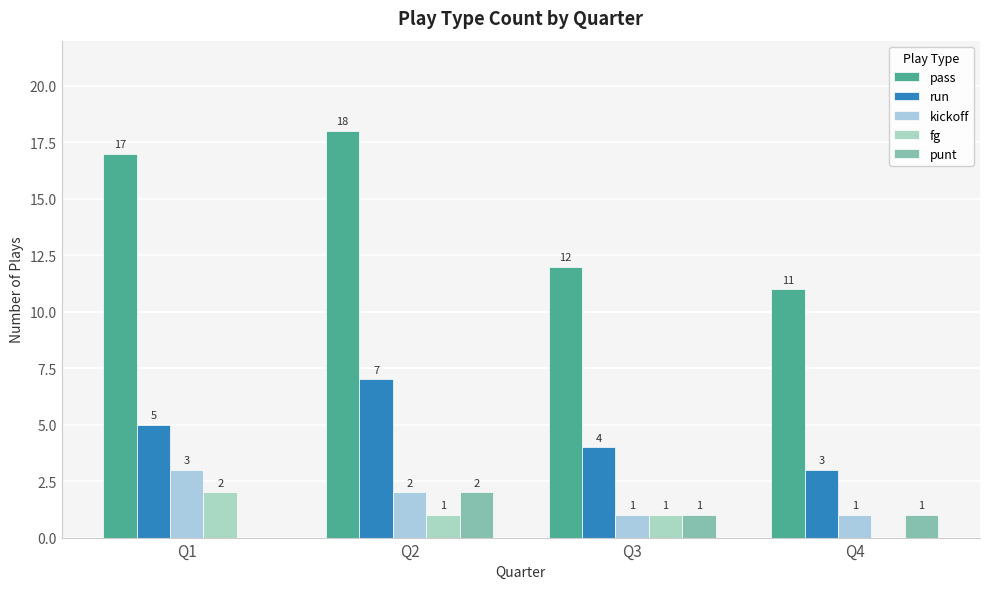

Reading left to right, what are all the values shown in this chart?

pass: 17	18	12	11
run: 5	7	4	3
kickoff: 3	2	1	1
fg: 2	1	1	0
punt: 0	2	1	1